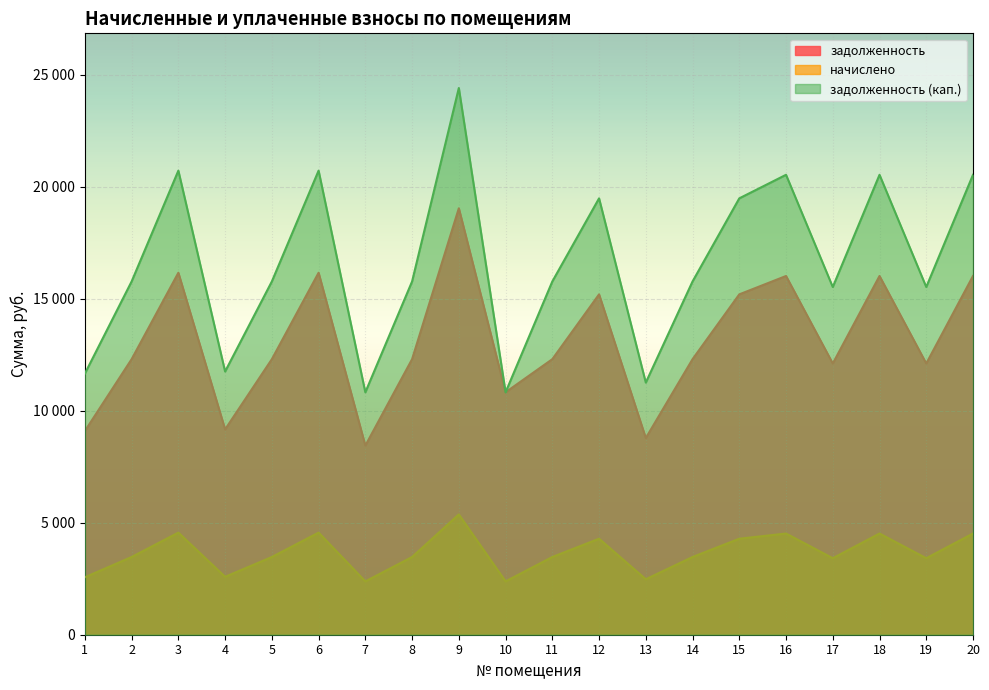

Where is the first local minimum for задолженность?

4